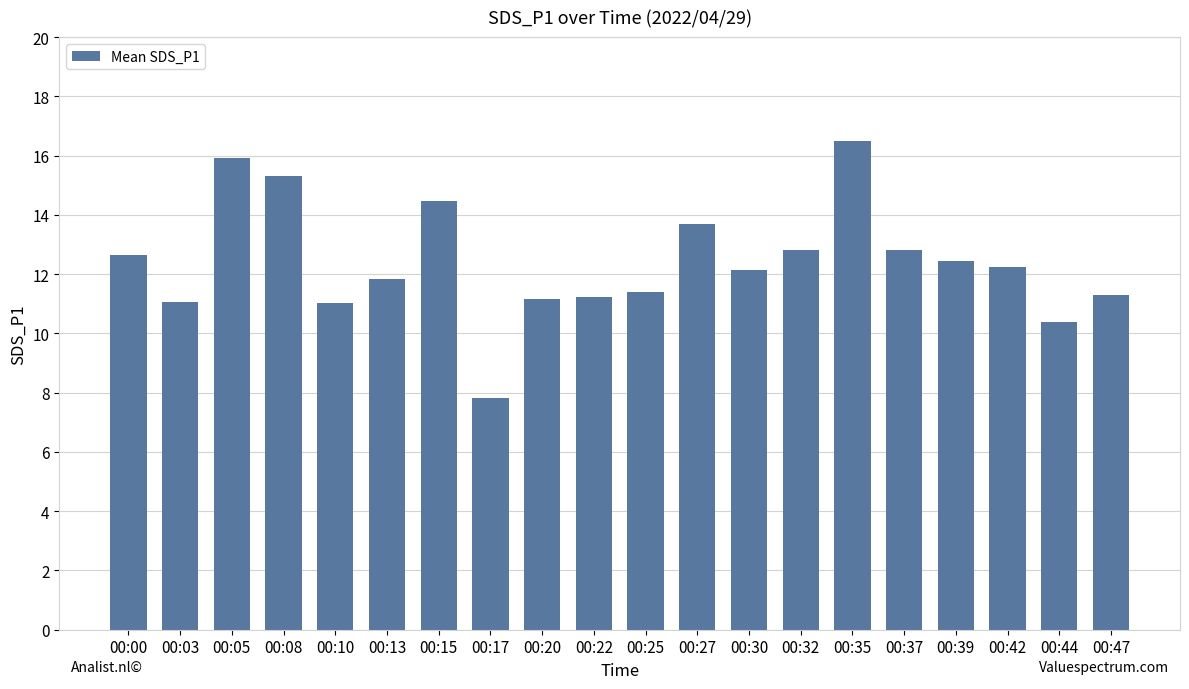

The chart shows a value of 16.5 at 00:35. True or false?

True